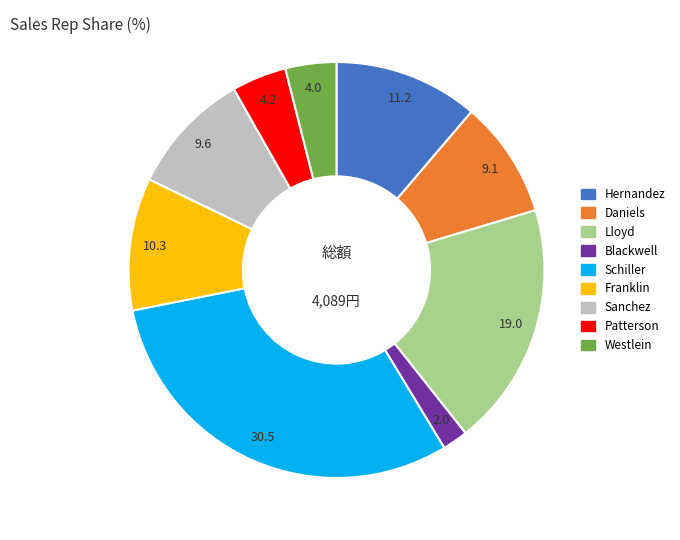

Does any single category account for the majority?

No